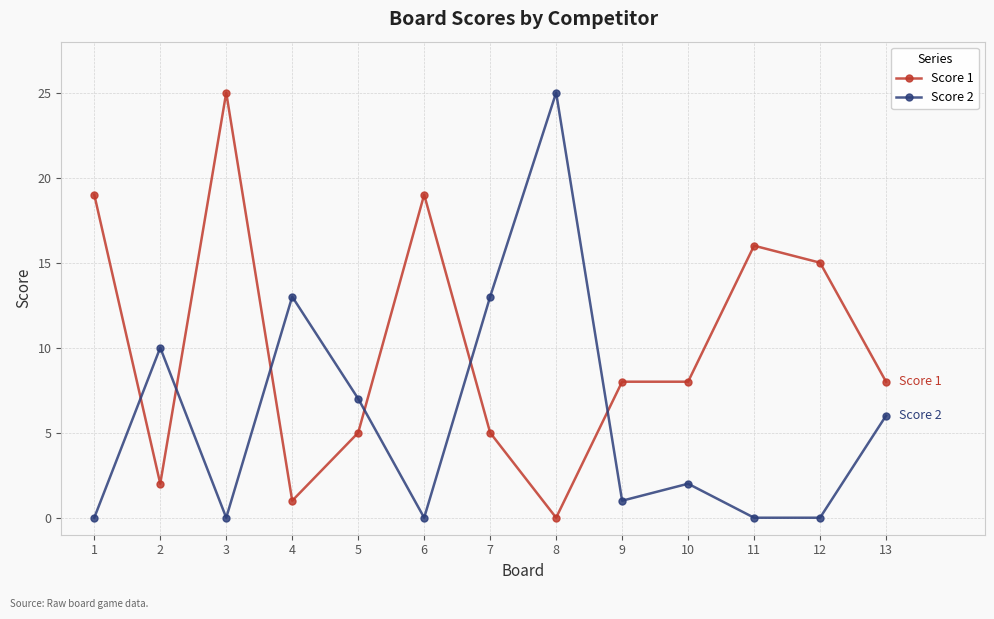

What is the value of the Score 1 point at the 10th from the left?

8